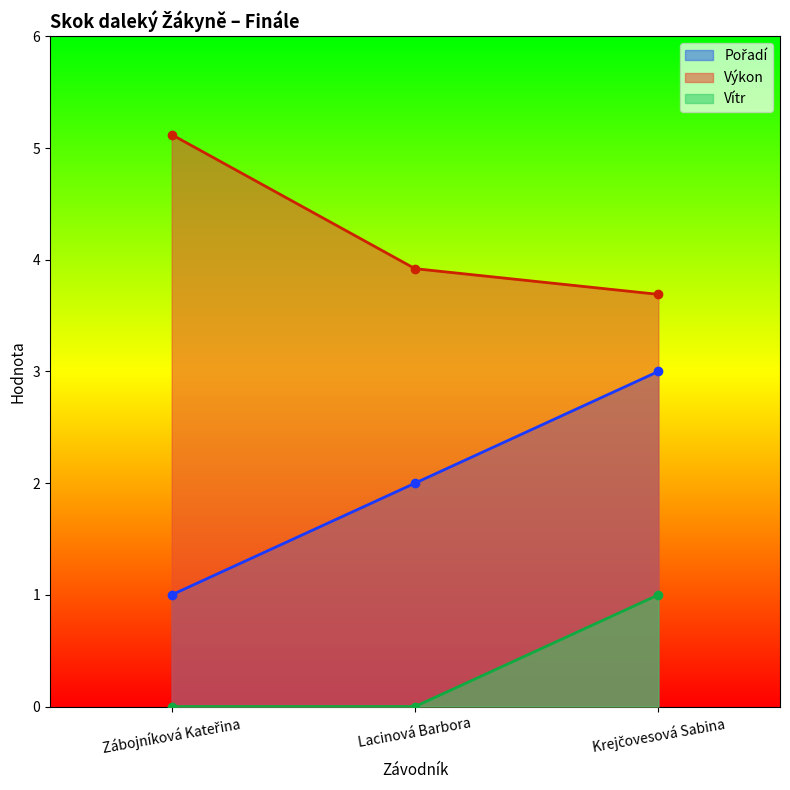

Does the chart have visible grid lines?

No